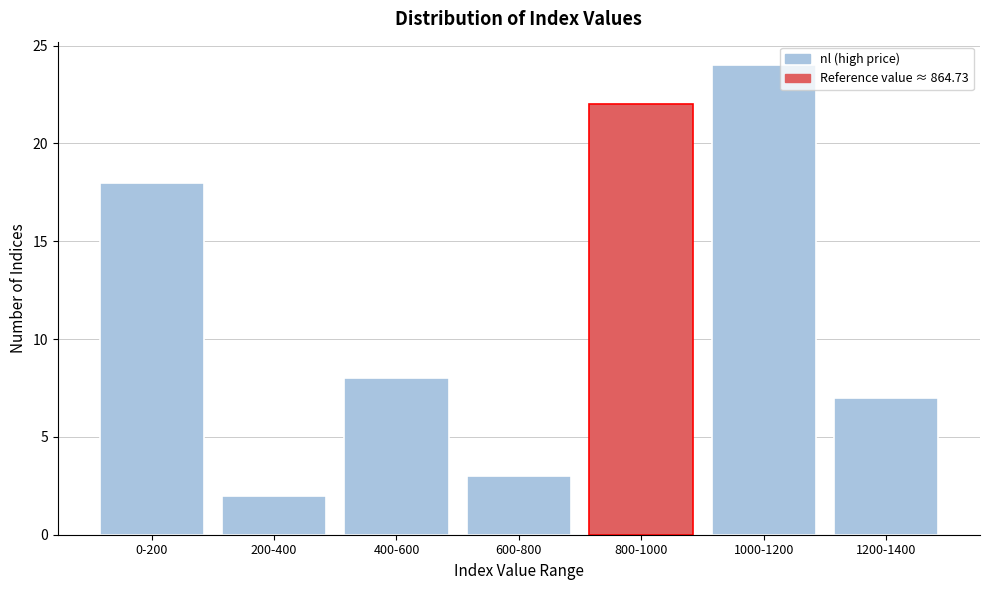

Reading left to right, list all the values displayed in this chart.

18	2	8	3	22	24	7